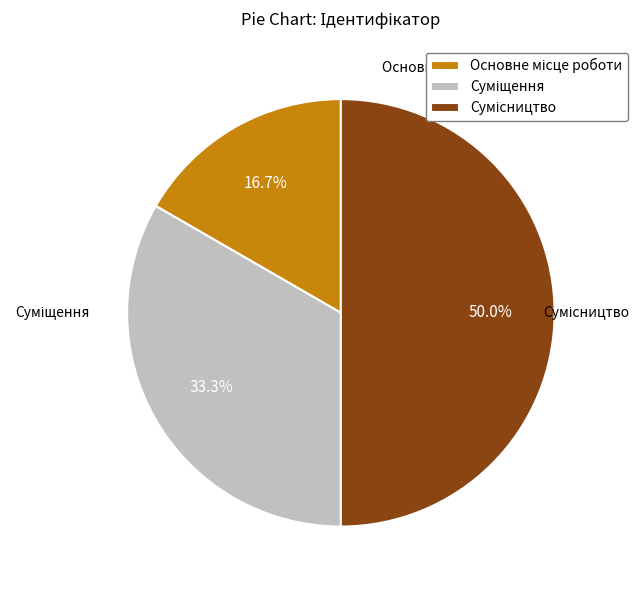

Between Суміщення and Сумісництво, which is larger?

Сумісництво